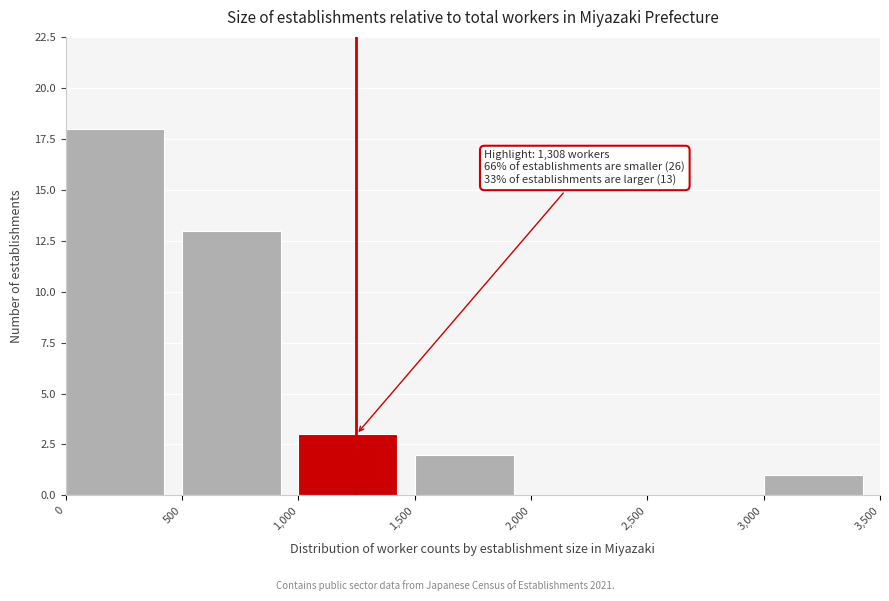

Over which range of the x-axis is the bar tallest?

0 to 500